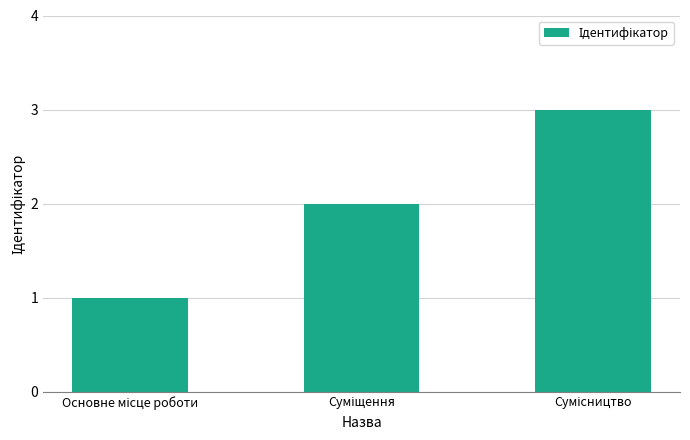

What is the sum of all values?

6